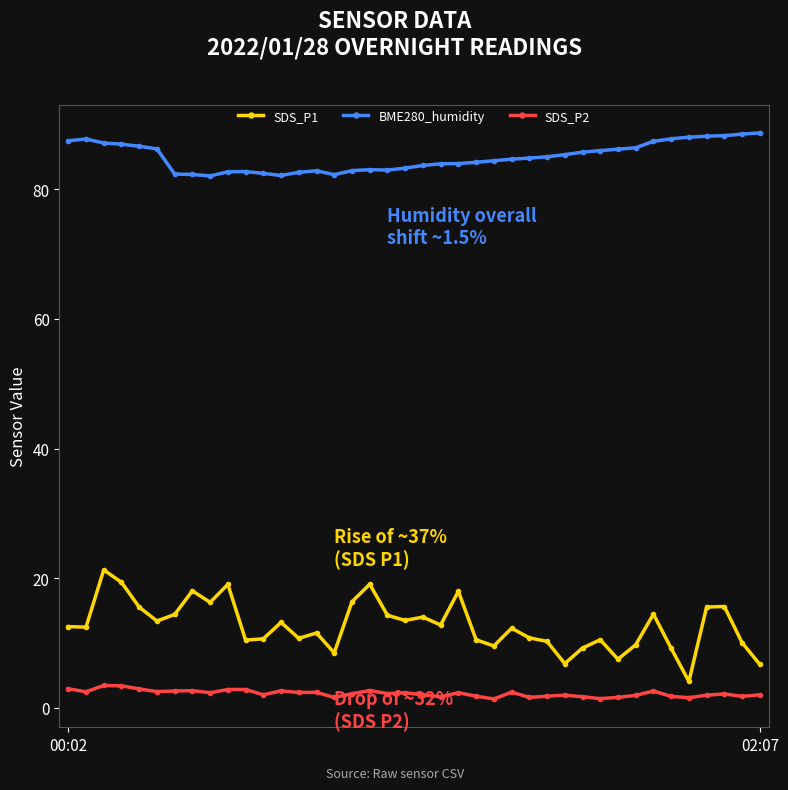

Which series has the largest total across all categories?

BME280_humidity